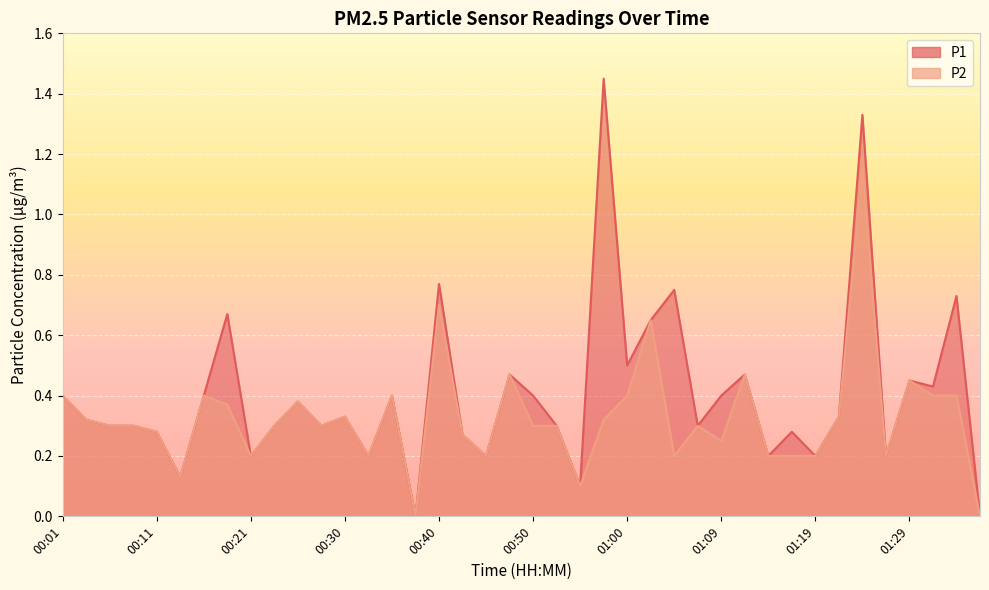

At 00:42, list the series in order from largest to smallest.

P1, P2